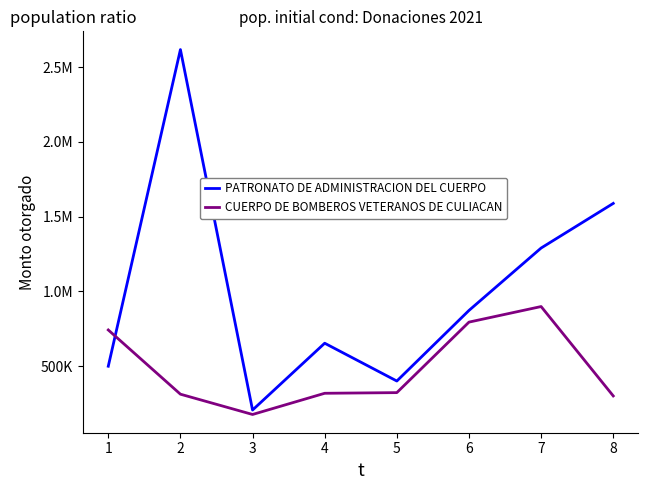

How many interior local peaks does the CUERPO DE BOMBEROS VETERANOS DE CULIACAN series have?

1